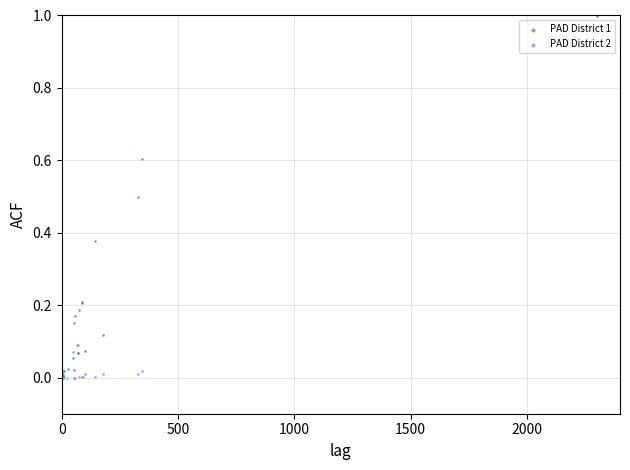

What are all the series names shown in the legend?

PAD District 1, PAD District 2